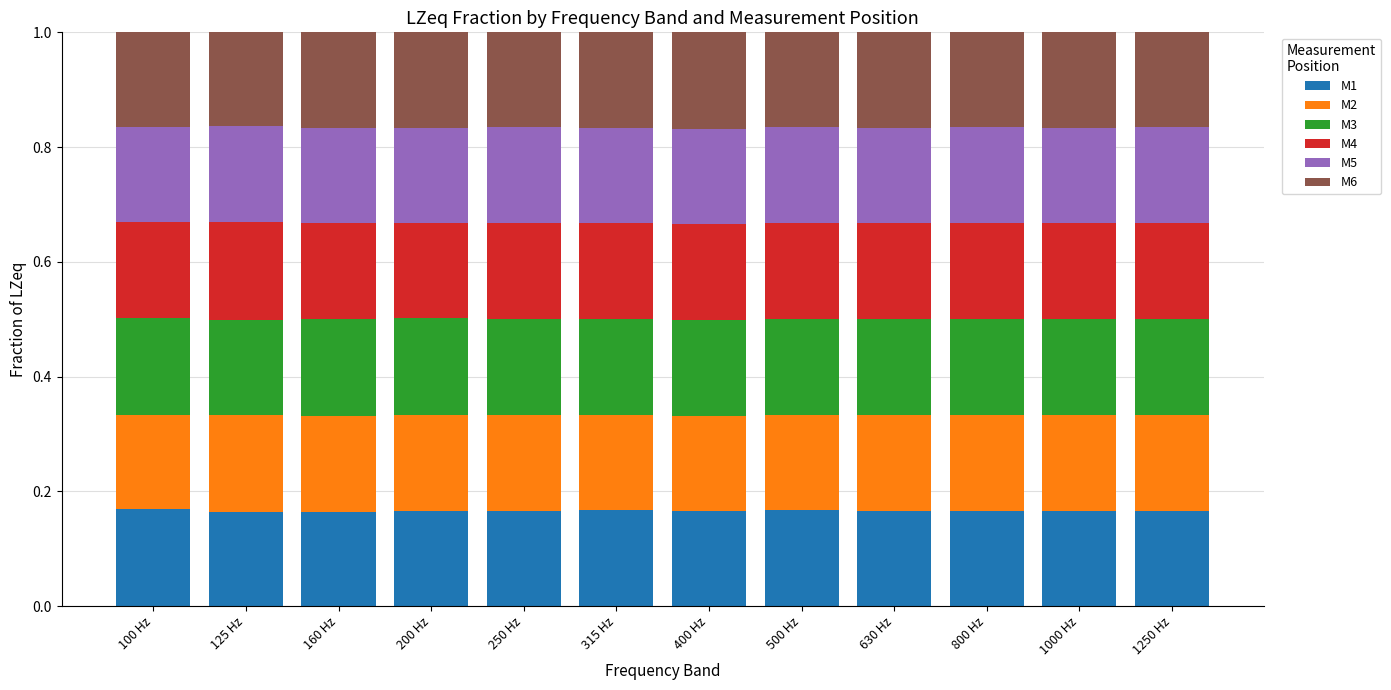

The M1 series shows 0.1 at 1000 Hz. True or false?

False